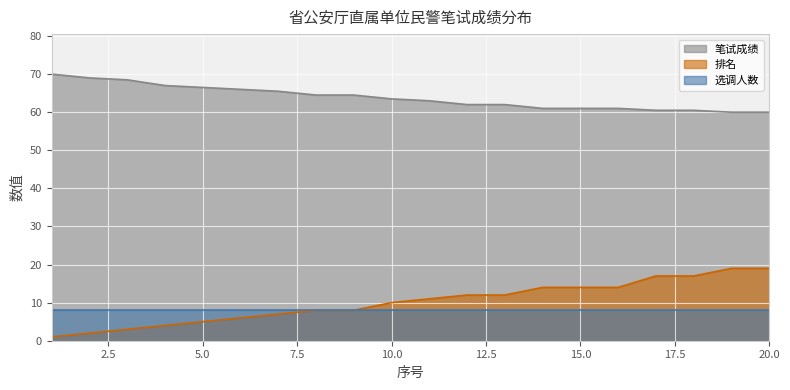

What is the minimum value shown in the chart?

1.0